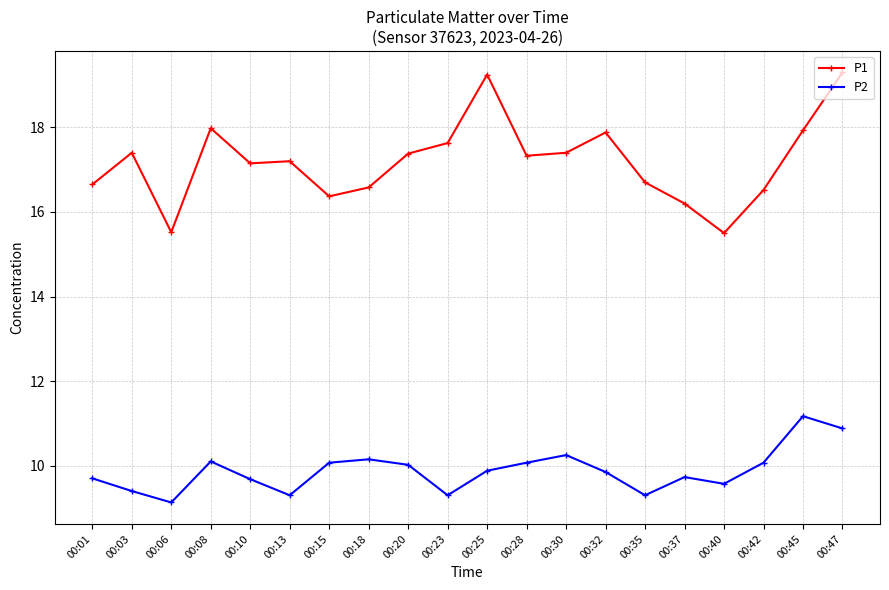

How many lines are shown in the chart?

2